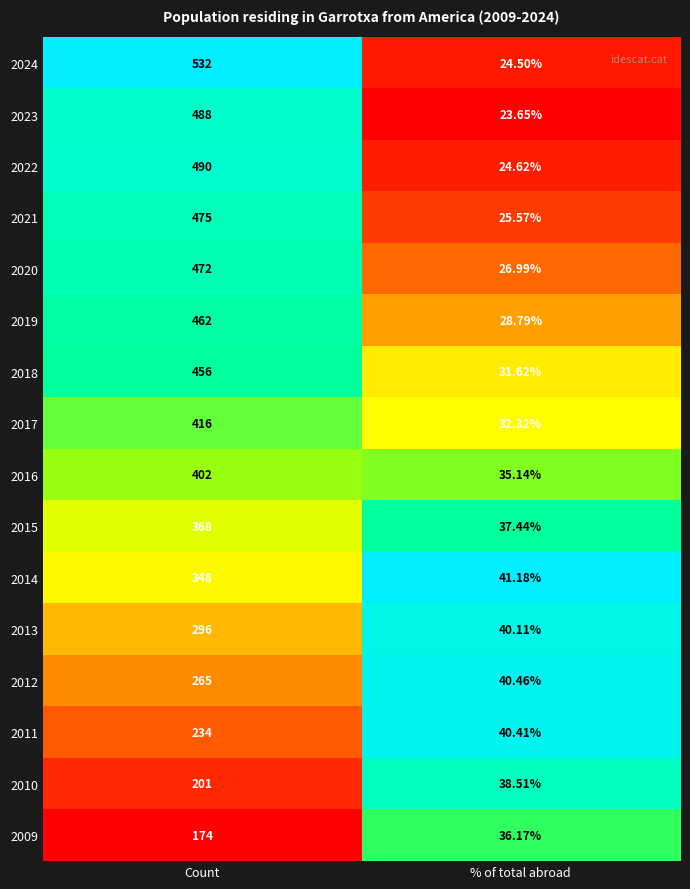

Rank the series at % of total abroad from highest to lowest value.

2014, 2012, 2011, 2013, 2010, 2015, 2009, 2016, 2017, 2018, 2019, 2020, 2021, 2022, 2024, 2023